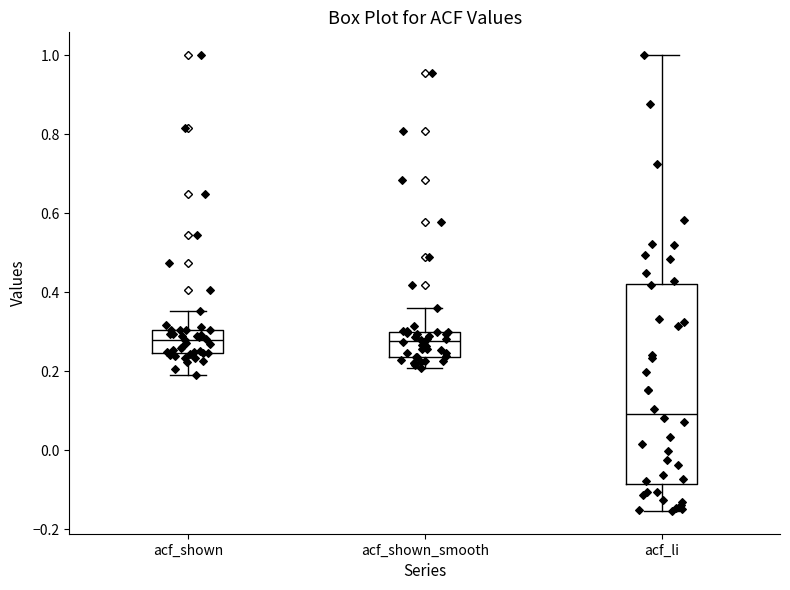

Reading left to right, read every box against the y-axis: the position of its median line, the range the box covers, and the ends of its whiskers. The values are not printed on the chart, so give them approximately, as read against the axis.

acf_shown: median 0.28, box 0.24 to 0.30, whiskers 0.20 to 0.36
acf_shown_smooth: median 0.28, box 0.24 to 0.30, whiskers 0.20 to 0.36
acf_li: median 0.10, box -0.08 to 0.42, whiskers -0.16 to 1.00